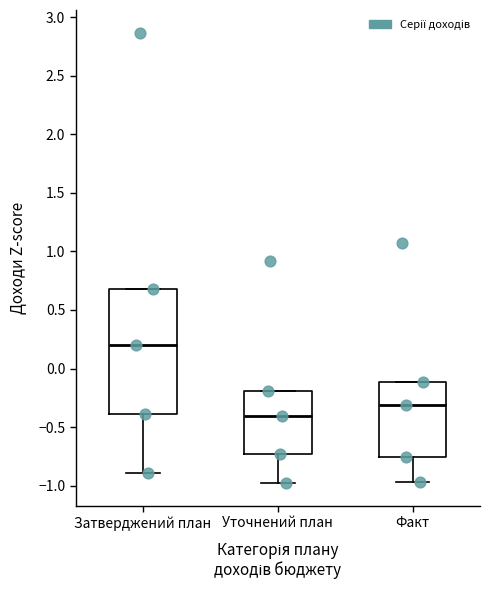

Where is the upper edge of the box for Факт on the y-axis? The values are not printed on the chart, so give them approximately, as read against the axis.

-0.10